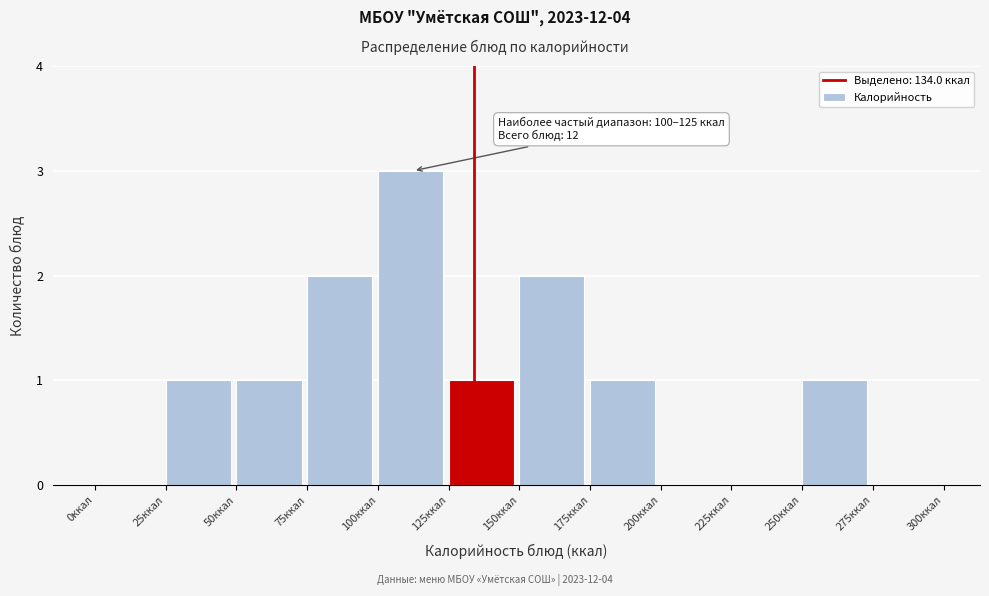

Which range on the x-axis has the tallest bar?

100 to 125